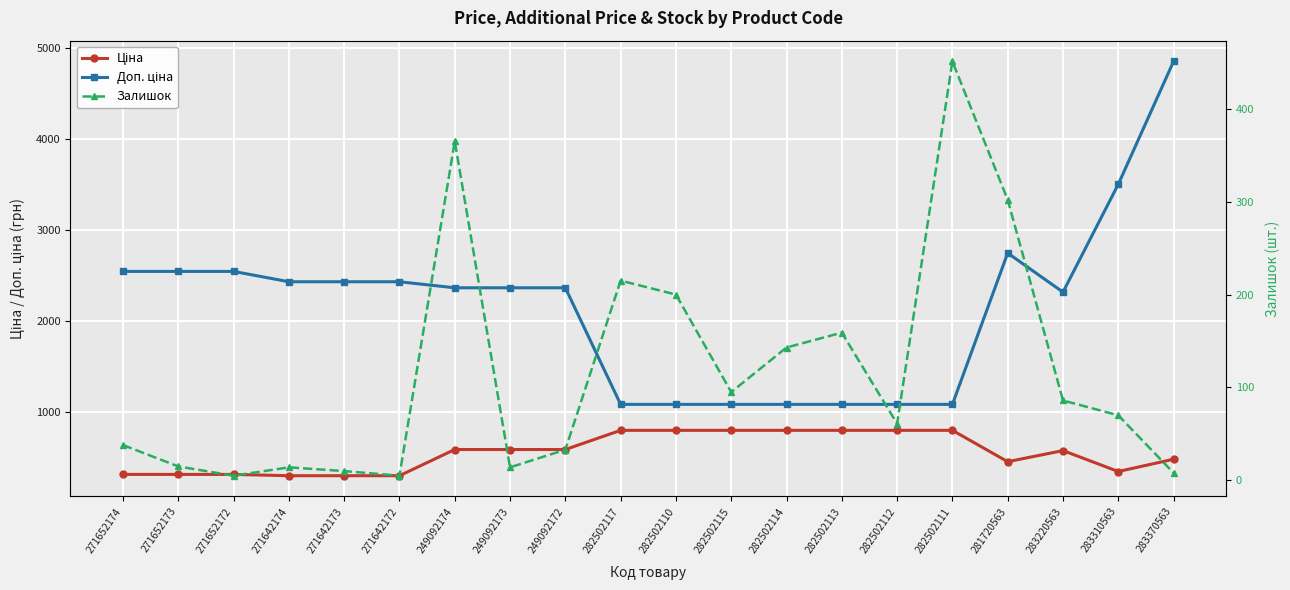

Reading left to right, what are all the values shown in this chart?

Ціна: 271652174=318.3	271652173=318.3	271652172=318.3	271642174=304.1	271642173=304.1	271642172=304.1	249092174=591.6	249092173=591.6	249092172=591.6	282502117=802.1	282502110=802.1	282502115=802.1	282502114=802.1	282502113=802.1	282502112=802.1	282502111=802.1	281720563=457.9	283220563=579.8	283310563=350.2	283370563=485.1
Доп. ціна: 271652174=2546.4	271652173=2546.4	271652172=2546.4	271642174=2432.8	271642173=2432.8	271642172=2432.8	249092174=2366.5	249092173=2366.5	249092172=2366.5	282502117=1087.0	282502110=1087.0	282502115=1087.0	282502114=1087.0	282502113=1087.0	282502112=1087.0	282502111=1087.0	281720563=2747.5	283220563=2319.2	283310563=3502.5	283370563=4851.4
Залишок: 271652174=38.0	271652173=15.0	271652172=5.0	271642174=14.0	271642173=10.0	271642172=5.0	249092174=365.0	249092173=14.0	249092172=33.0	282502117=215.0	282502110=200.0	282502115=95.0	282502114=143.0	282502113=159.0	282502112=61.0	282502111=451.0	281720563=302.0	283220563=86.0	283310563=70.0	283370563=8.0